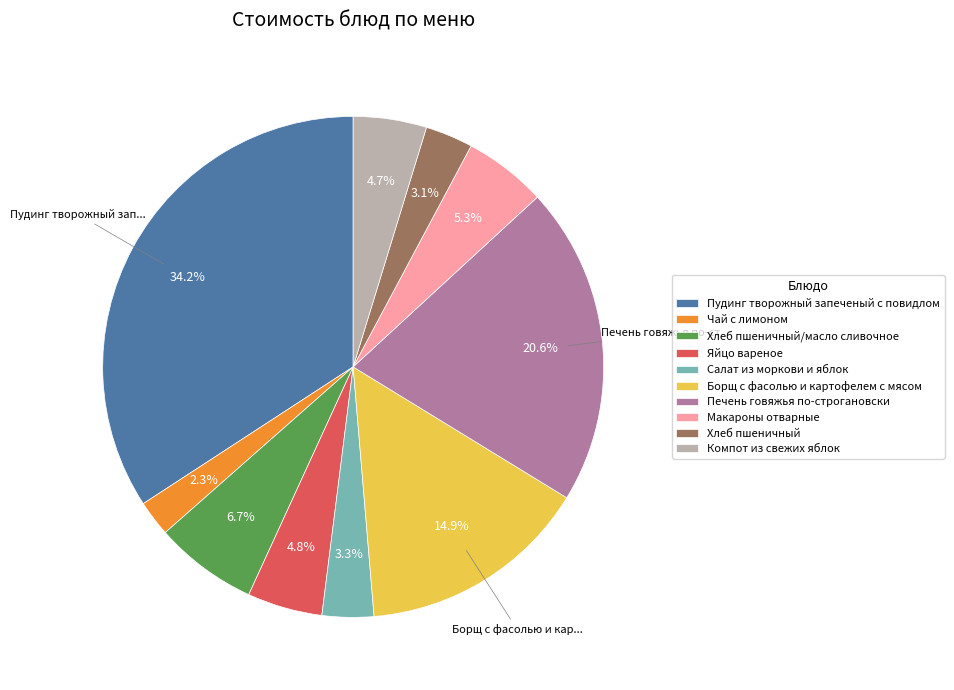

Between Компот из свежих яблок and Салат из моркови и яблок, which is larger?

Компот из свежих яблок